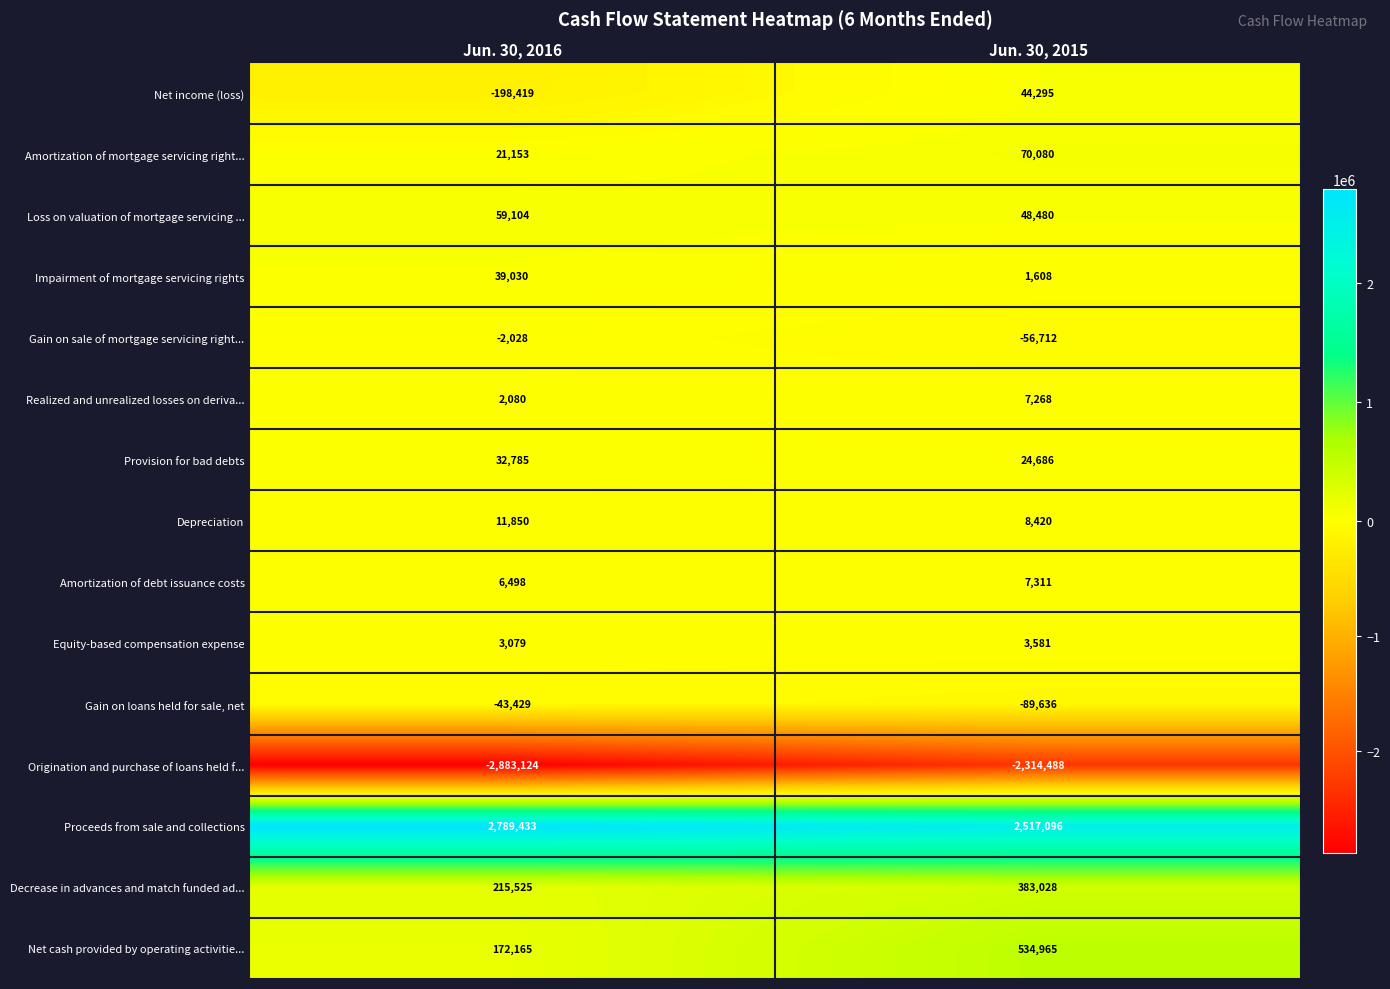

Reading right to left, what are all the values shown in this chart?

Net income (loss): Jun. 30, 2015=44295	Jun. 30, 2016=-198419
Amortization of mortgage servicing right...: Jun. 30, 2015=70080	Jun. 30, 2016=21153
Loss on valuation of mortgage servicing ...: Jun. 30, 2015=48480	Jun. 30, 2016=59104
Impairment of mortgage servicing rights: Jun. 30, 2015=1608	Jun. 30, 2016=39030
Gain on sale of mortgage servicing right...: Jun. 30, 2015=-56712	Jun. 30, 2016=-2028
Realized and unrealized losses on deriva...: Jun. 30, 2015=7268	Jun. 30, 2016=2080
Provision for bad debts: Jun. 30, 2015=24686	Jun. 30, 2016=32785
Depreciation: Jun. 30, 2015=8420	Jun. 30, 2016=11850
Amortization of debt issuance costs: Jun. 30, 2015=7311	Jun. 30, 2016=6498
Equity-based compensation expense: Jun. 30, 2015=3581	Jun. 30, 2016=3079
Gain on loans held for sale, net: Jun. 30, 2015=-89636	Jun. 30, 2016=-43429
Origination and purchase of loans held f...: Jun. 30, 2015=-2314488	Jun. 30, 2016=-2883124
Proceeds from sale and collections: Jun. 30, 2015=2517096	Jun. 30, 2016=2789433
Decrease in advances and match funded ad...: Jun. 30, 2015=383028	Jun. 30, 2016=215525
Net cash provided by operating activitie...: Jun. 30, 2015=534965	Jun. 30, 2016=172165